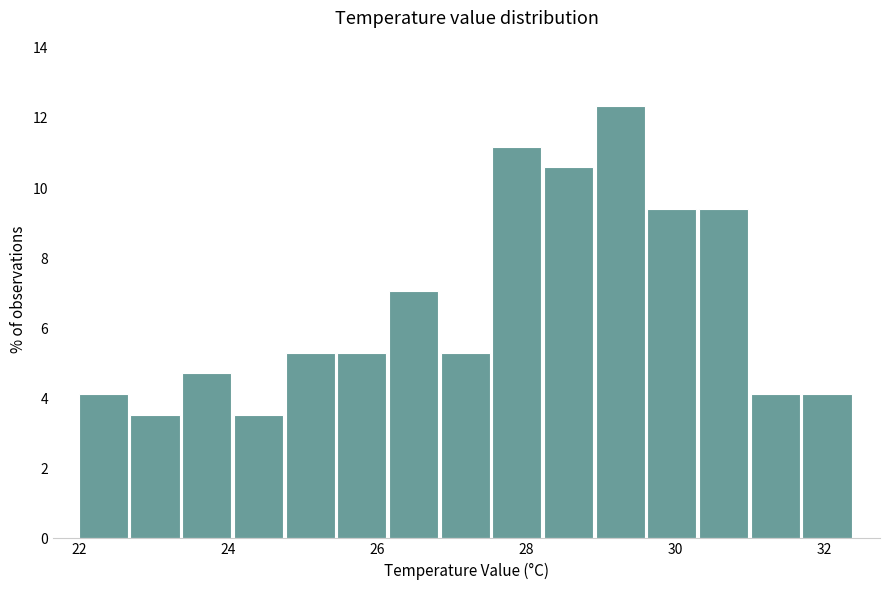

Read against the x-axis, roughly where is the centre of the tallest bar?

29.2